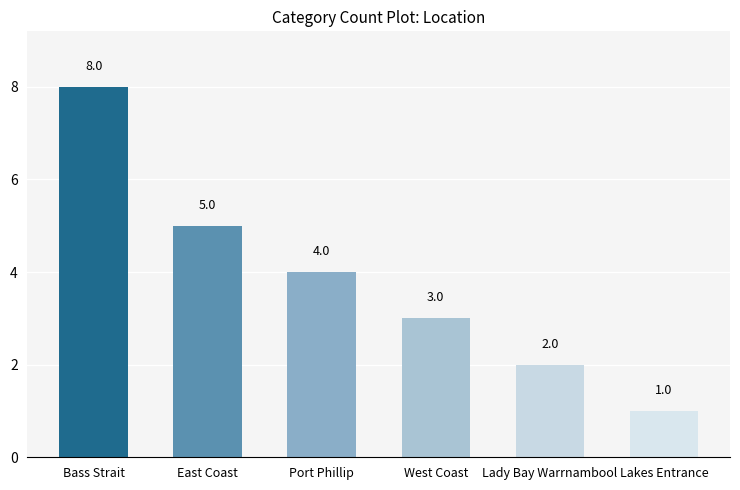

What is the sum of all values?

23